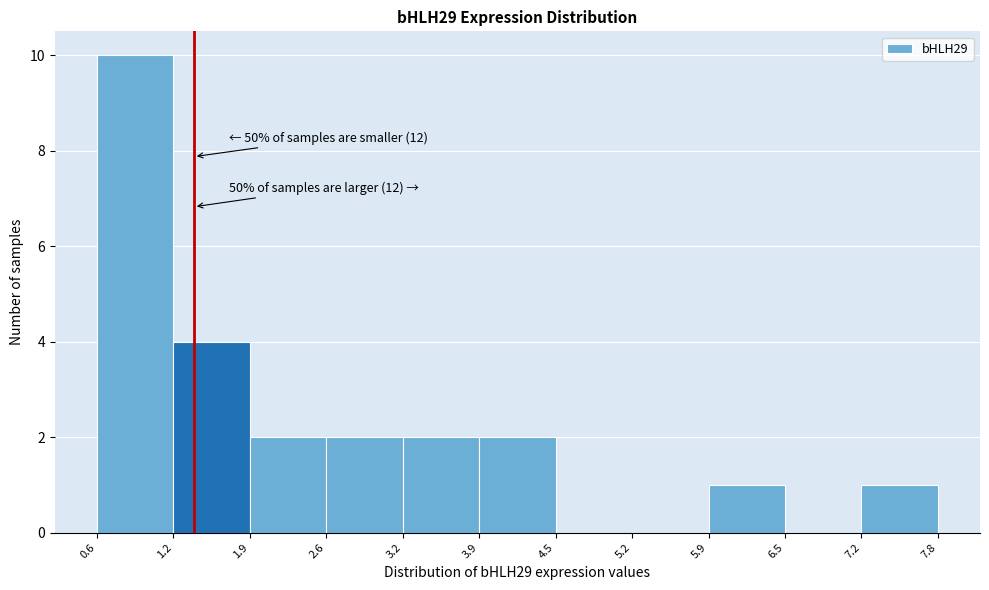

Which range on the x-axis has the tallest bar?

0.6 to 1.2